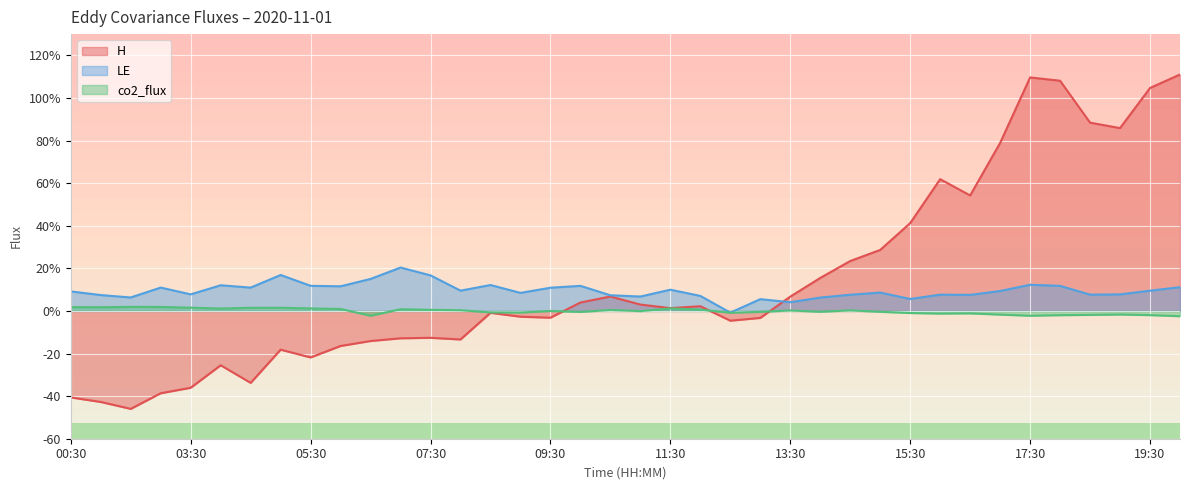

Does the chart display data point markers on the line(s)?

No